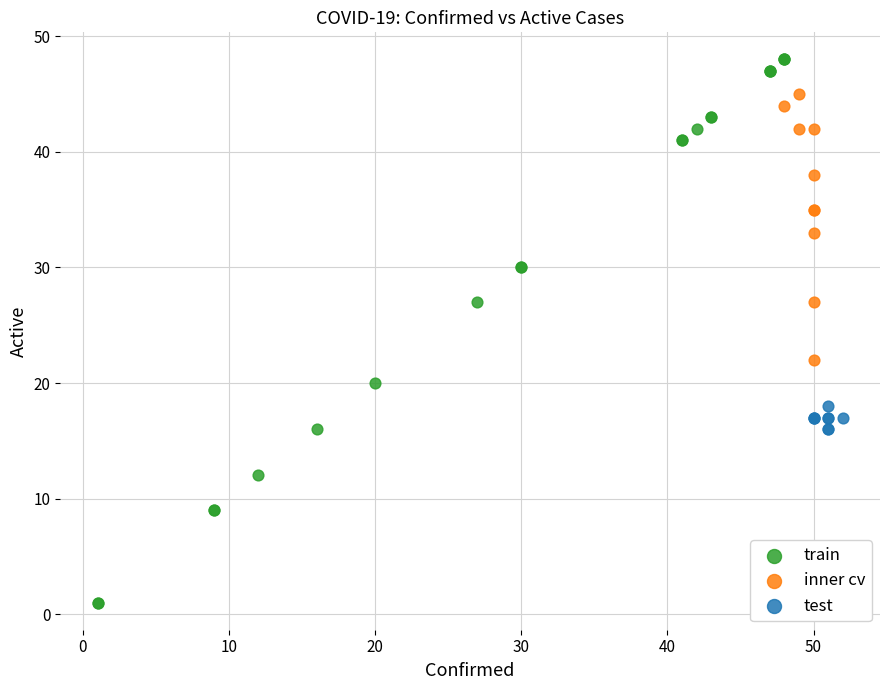

Which series contains the lowest Y value?

train